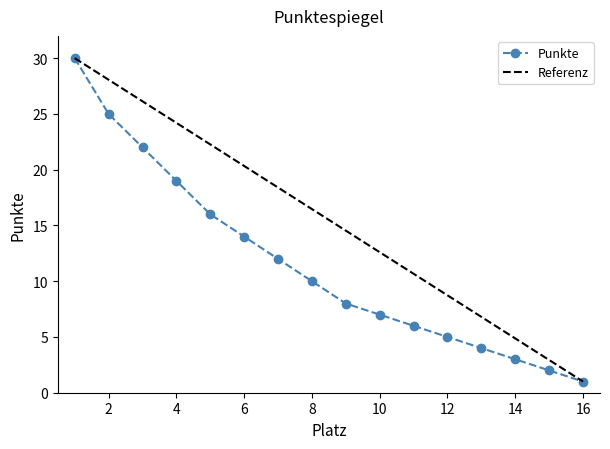

What is the value of the 2nd point from the left?

25